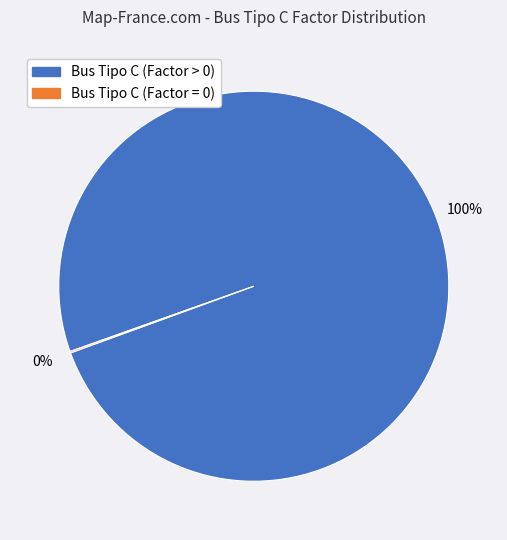

To the nearest percent, what is the average slice percentage?

50%